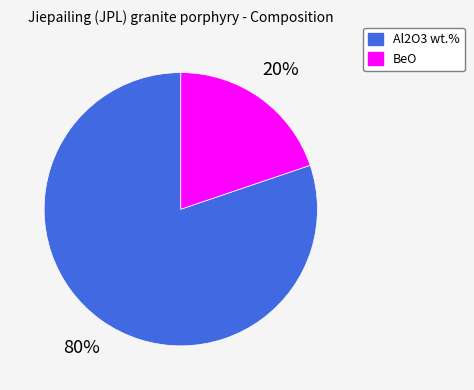

Is Al2O3 wt.% the majority of the pie?

Yes